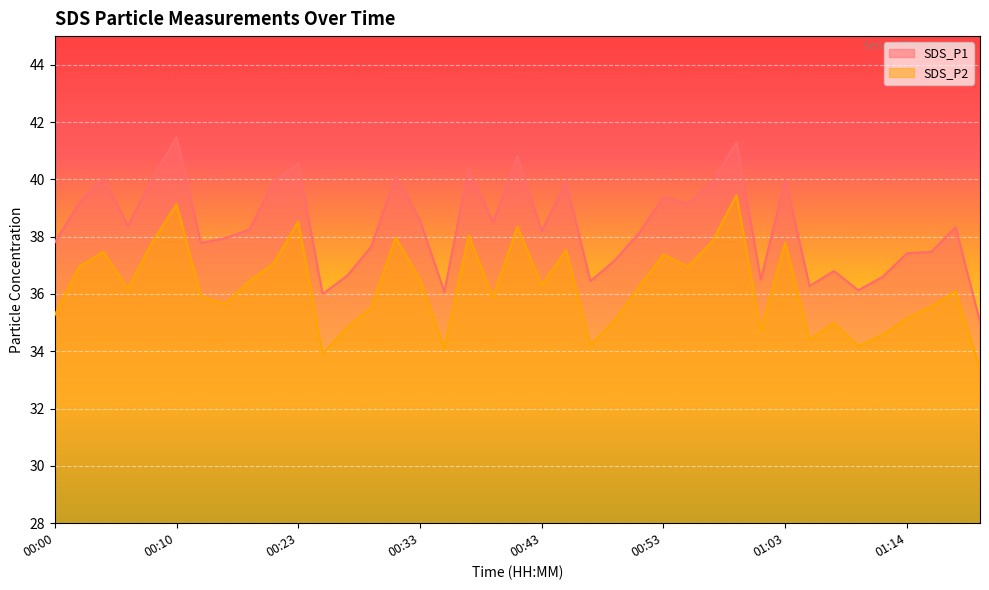

What is the total value across all series at 01:03?

77.8